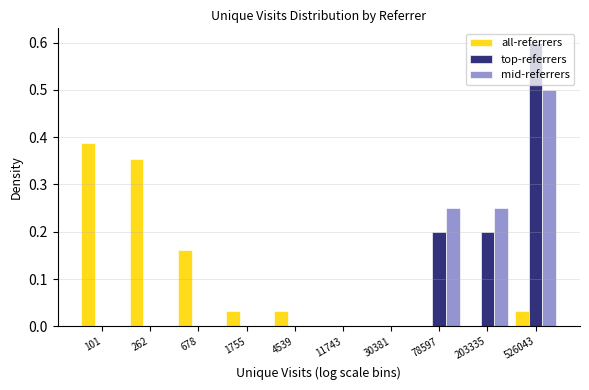

Is the value of mid-referrers at 78597 greater than the value of all-referrers at 678?

Yes